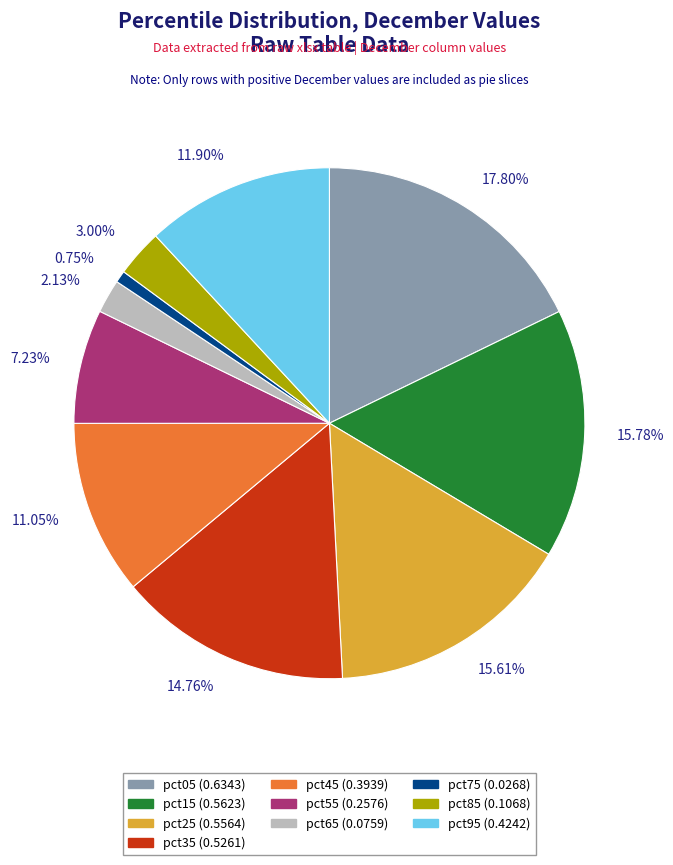

What percentage is the pct85 slice, to the nearest percent?

3%